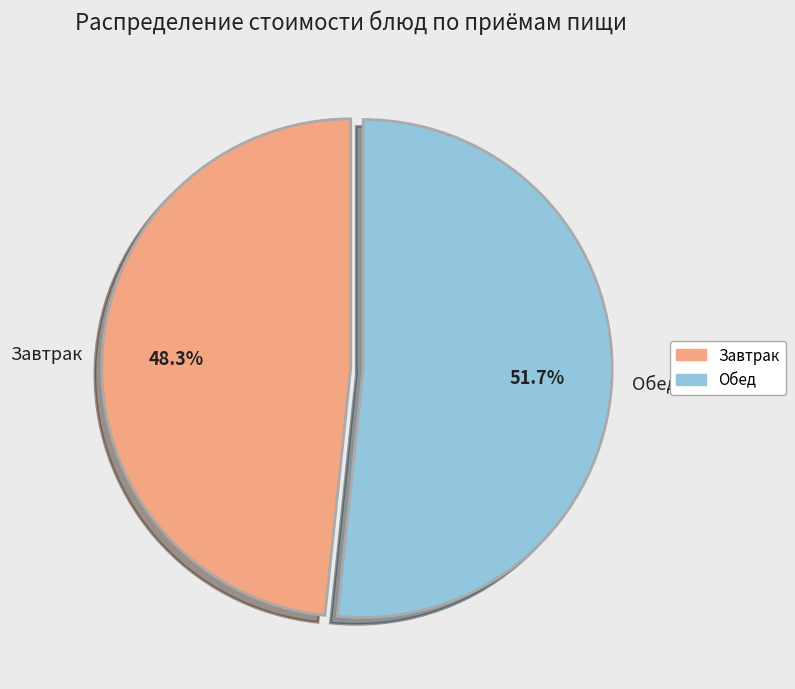

Which slice is the largest?

Обед